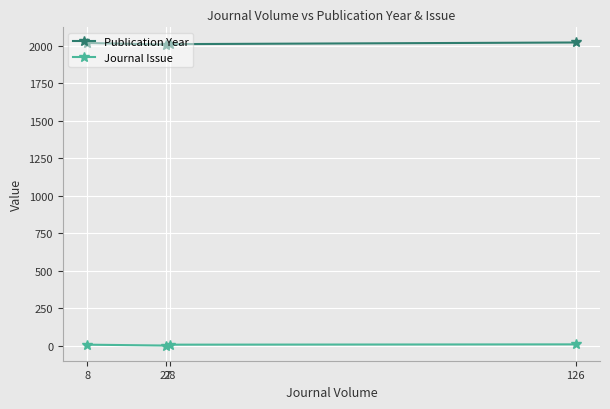

Which series has the widest spread of values?

Publication Year